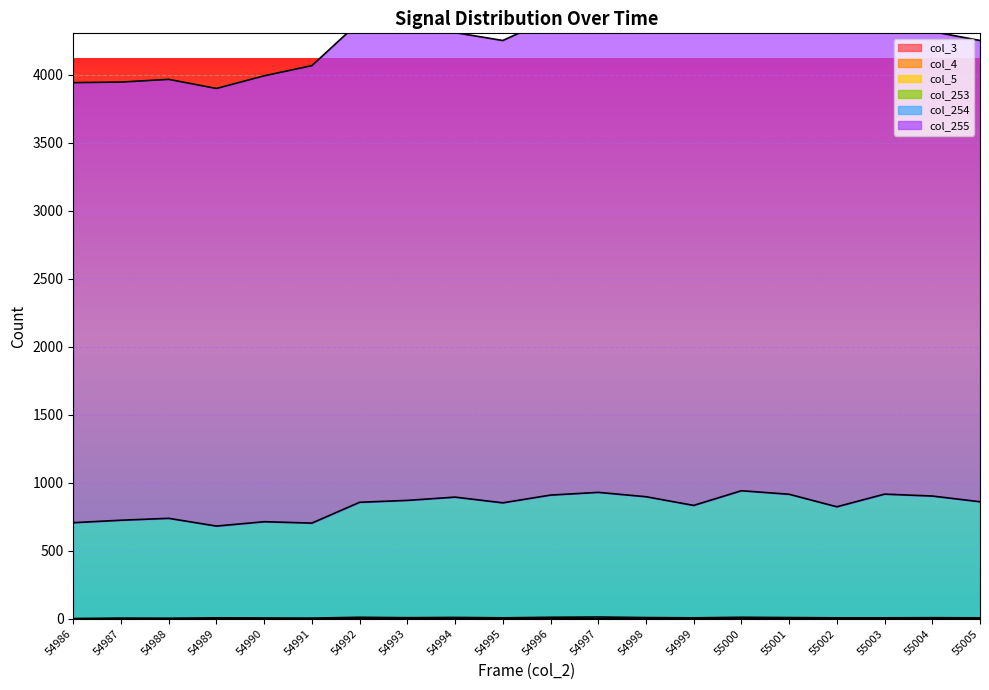

True or false: col_255 and col_254 cross at least once.

False